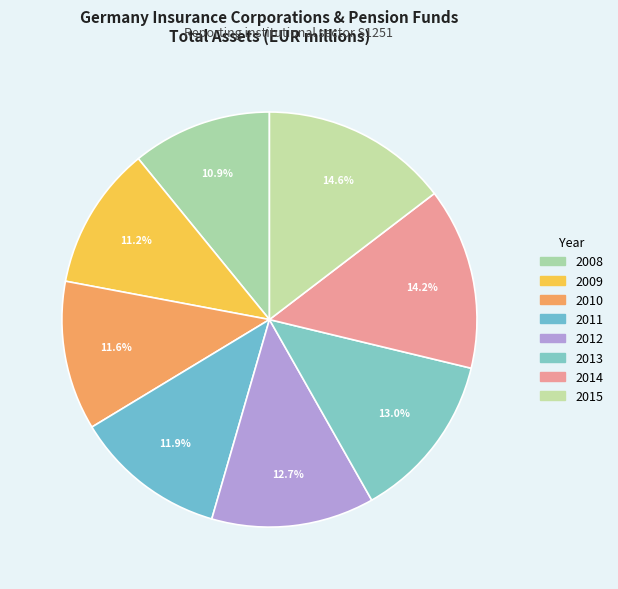

Count the number of slices in the pie.

8